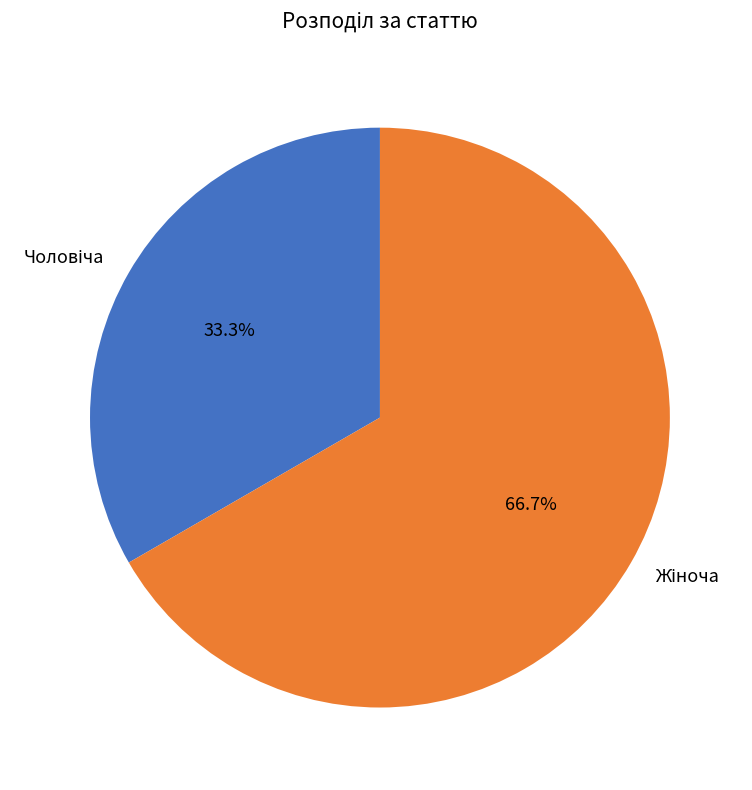

To the nearest percent, what is the difference between the largest and smallest slice percentages?

33%